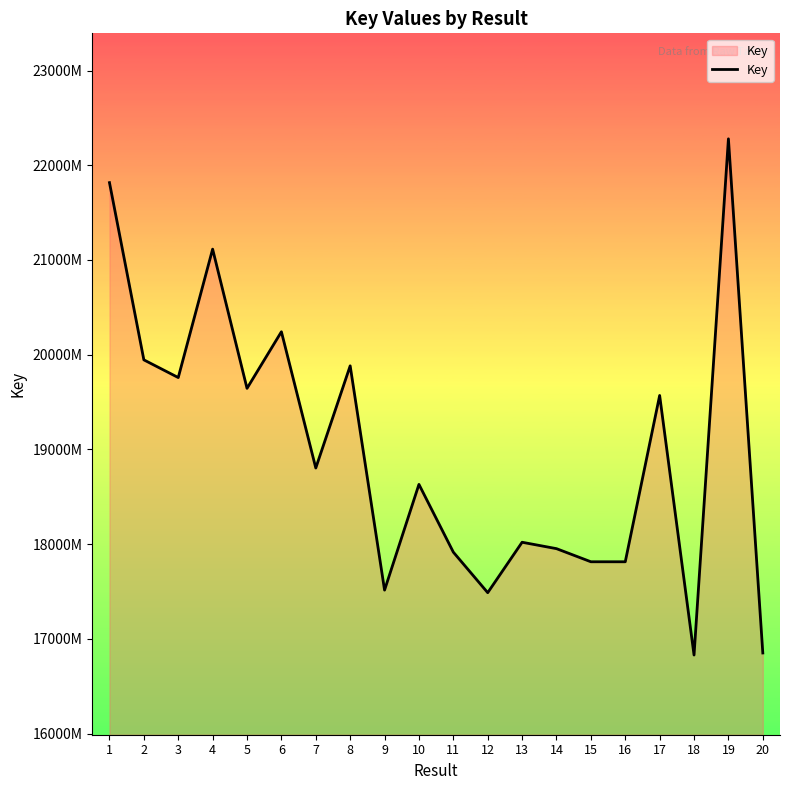

Does the chart display data point markers on the line(s)?

No